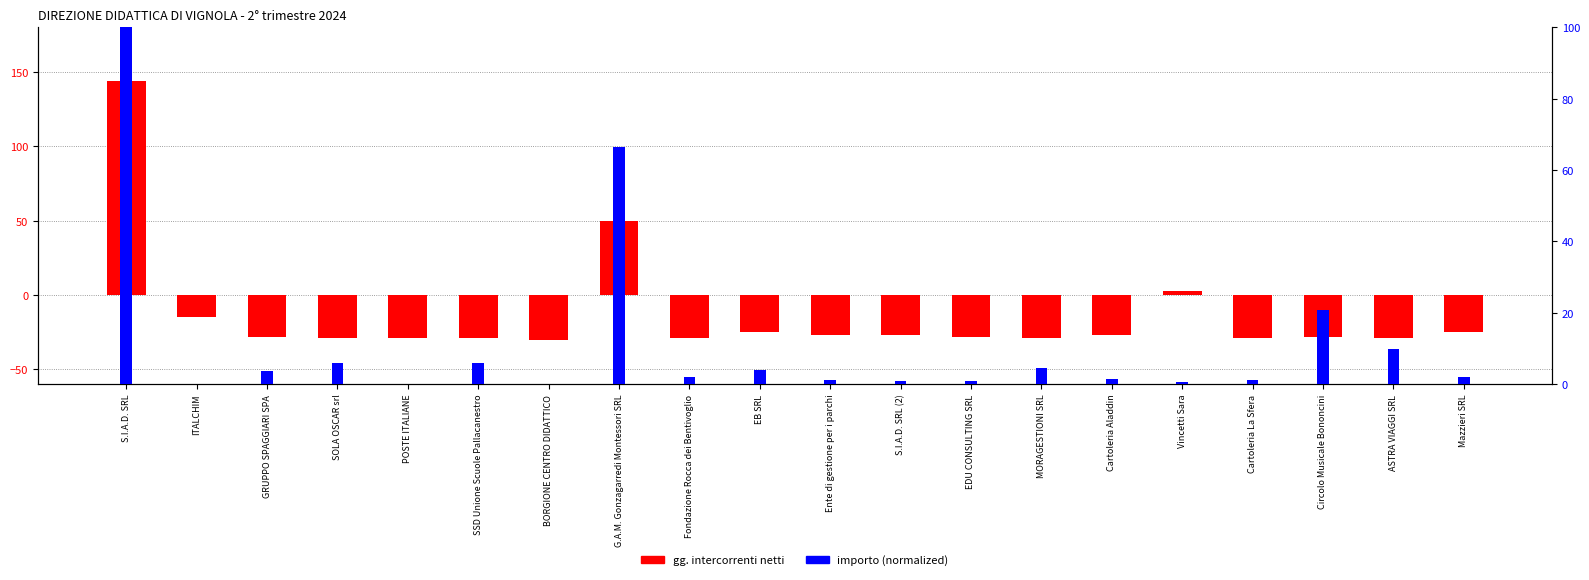

Reading left to right, list all the values displayed in this chart.

gg. intercorrenti netti: 144.0	-15.0	-28.0	-29.0	-29.0	-29.0	-30.0	50.0	-29.0	-25.0	-27.0	-27.0	-28.0	-29.0	-27.0	3.0	-29.0	-28.0	-29.0	-25.0
importo (normalized): 100.0	0.1	3.8	6.0	0.1	6.0	0.1	66.5	2.0	3.9	1.1	0.8	0.7	4.5	1.3	0.5	1.2	20.8	9.8	2.0